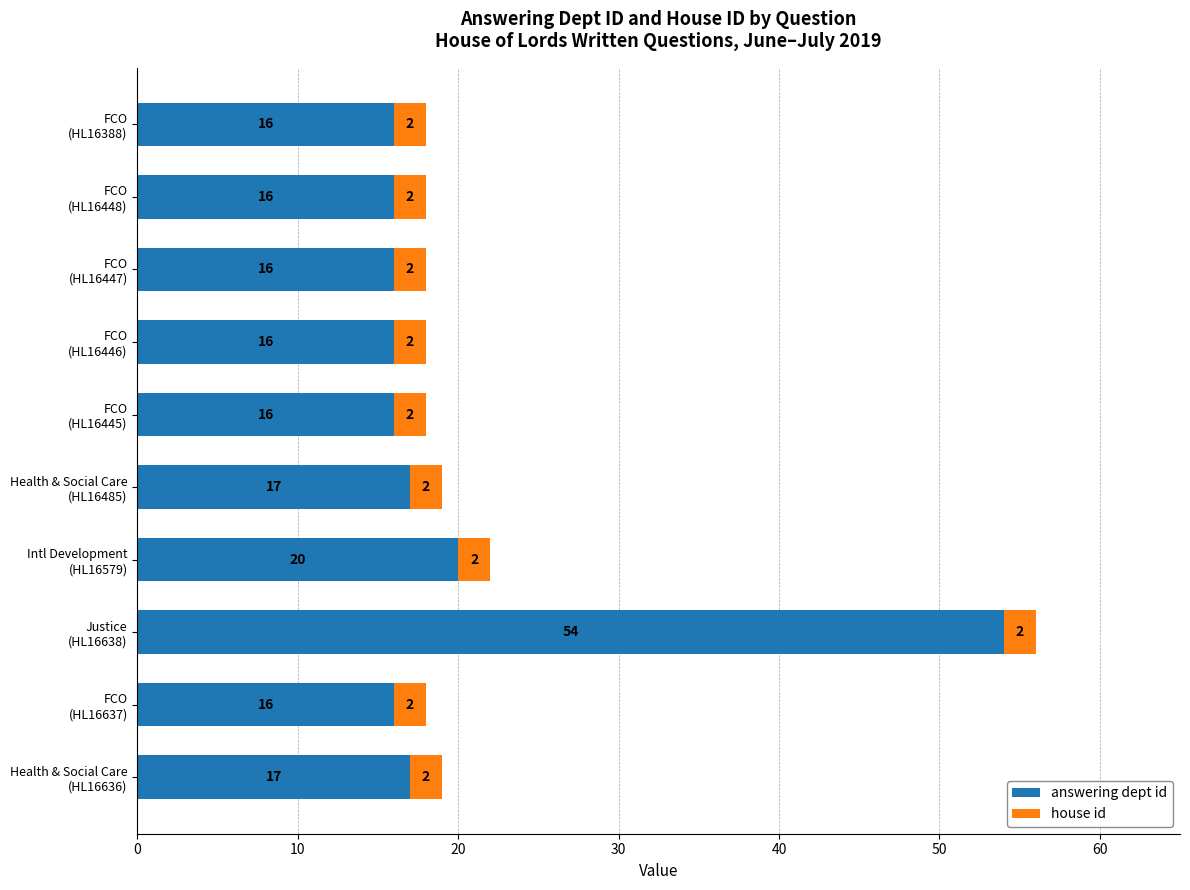

What is the average value of the answering dept id series?

20